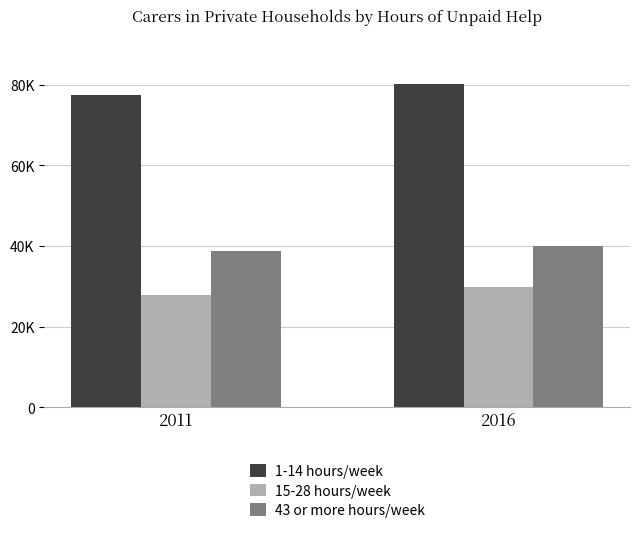

Rank the series at 2016 from highest to lowest value.

1-14 hours/week, 43 or more hours/week, 15-28 hours/week